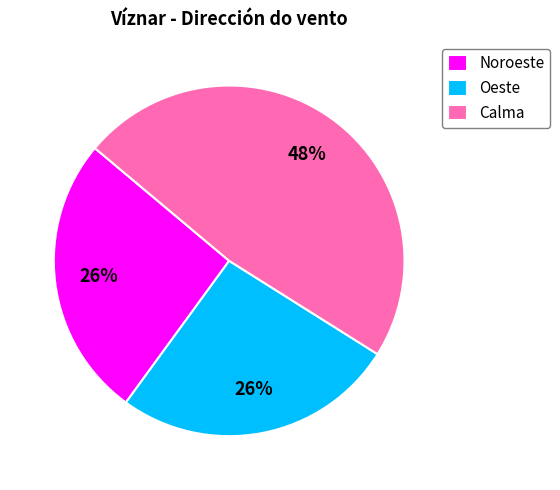

To the nearest percent, what percentage of the pie is Oeste?

26%